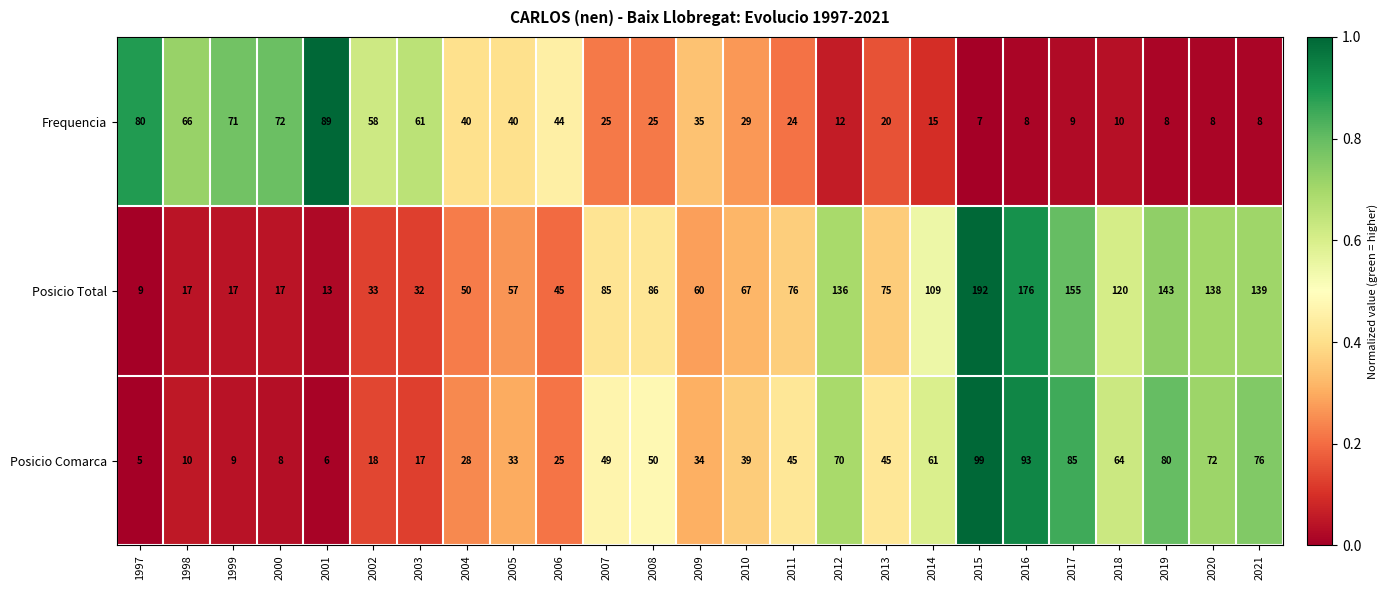

Which series changed the most between 2002 and 2015?

Posicio Total